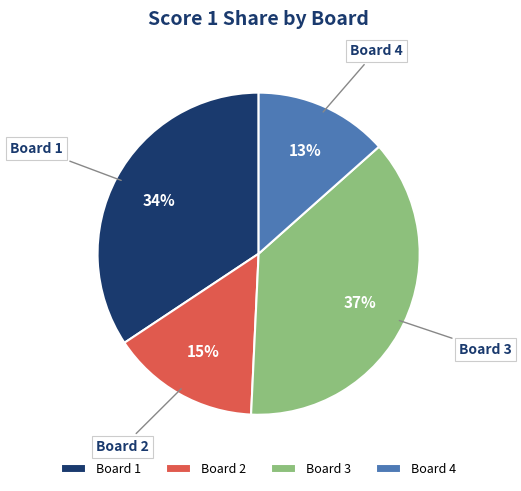

Which category has the smallest portion of the pie?

Board 4